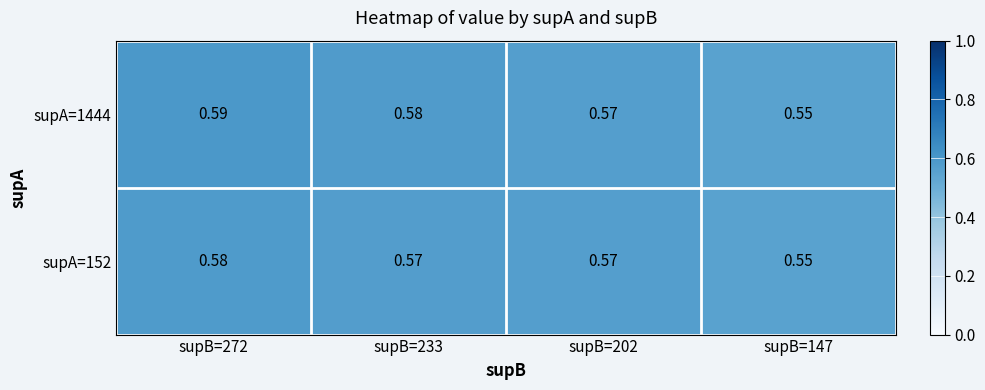

Rank the series by their maximum value, from lowest to highest.

supA=152, supA=1444